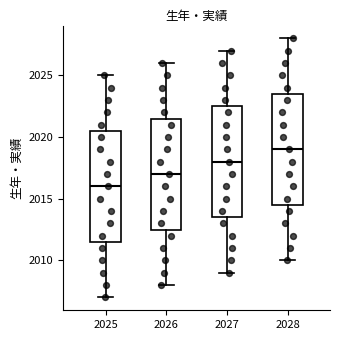

Reading left to right, transcribe this box plot: for each box, give where its median line is, the range the box spans, and where its two whiskers end, as read against the y-axis. The values are not printed on the chart, so give them approximately, as read against the axis.

2025: median 2016.0, box 2011.5 to 2020.5, whiskers 2007.0 to 2025.0
2026: median 2017.0, box 2012.5 to 2021.5, whiskers 2008.0 to 2026.0
2027: median 2018.0, box 2013.5 to 2022.5, whiskers 2009.0 to 2027.0
2028: median 2019.0, box 2014.5 to 2023.5, whiskers 2010.0 to 2028.0